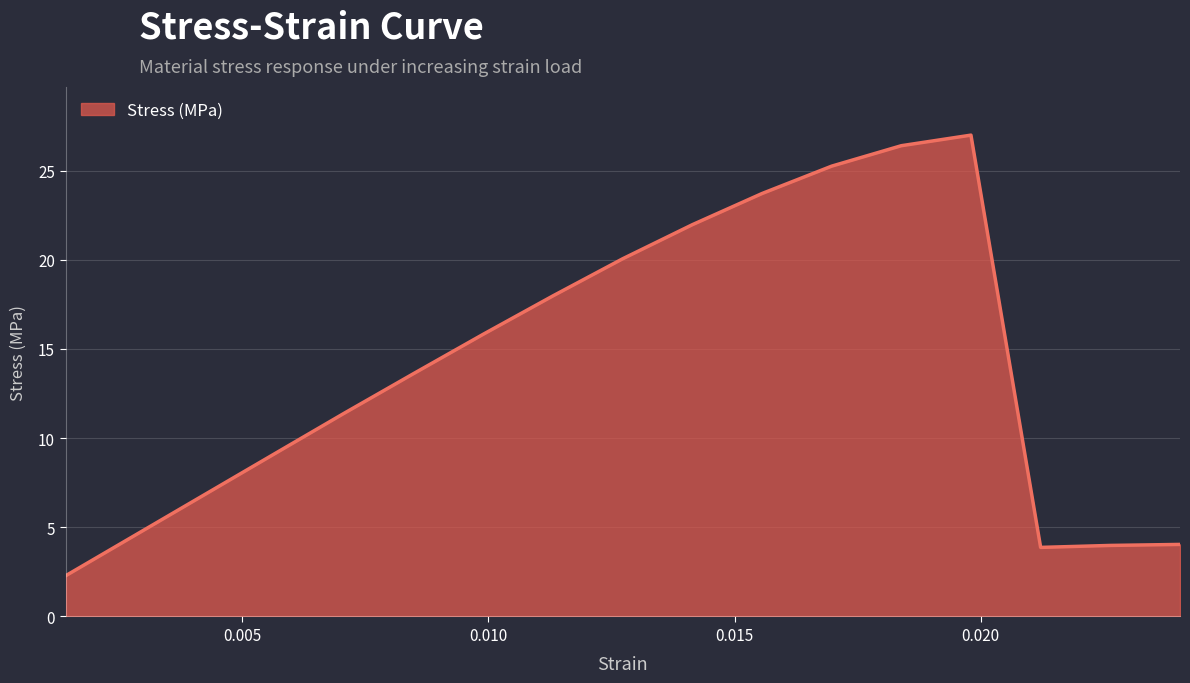

What is the difference between the maximum and minimum values?

24.7